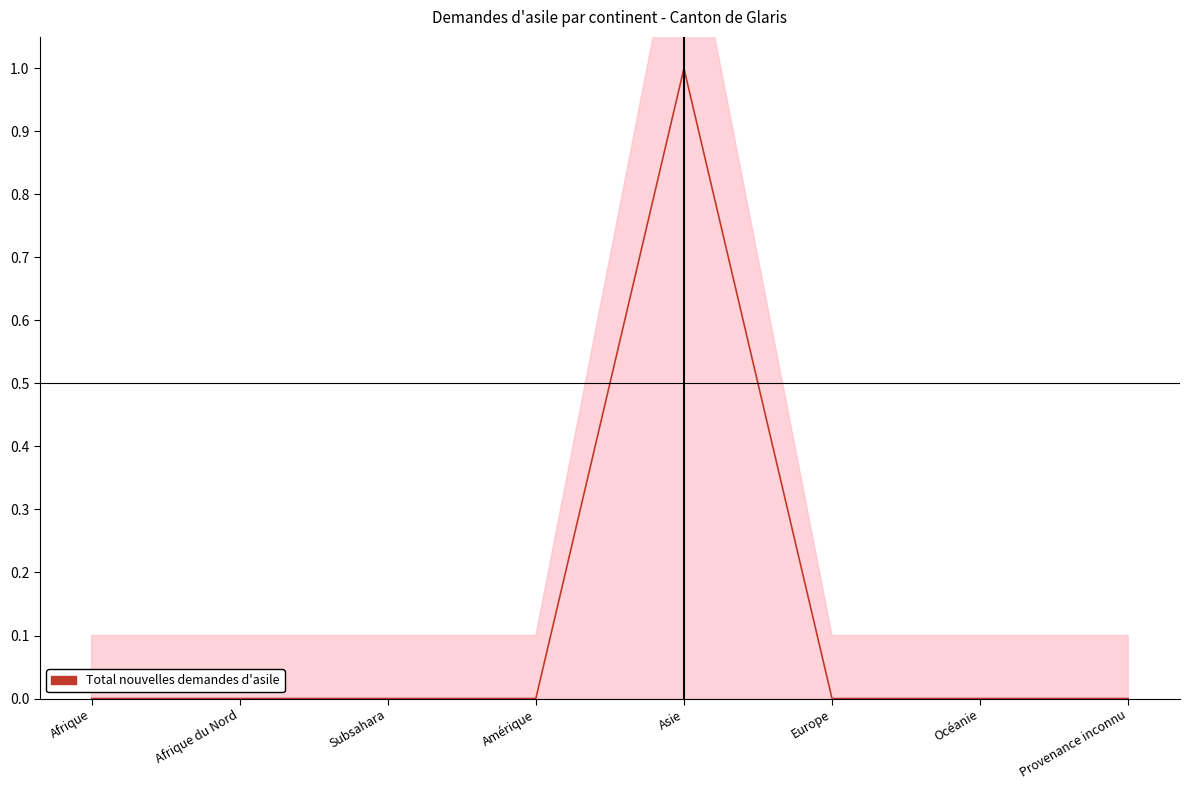

Reading right to left, transcribe all the data shown in this chart.

Provenance inconnu=0	Océanie=0	Europe=0	Asie=1	Amérique=0	Subsahara=0	Afrique du Nord=0	Afrique=0